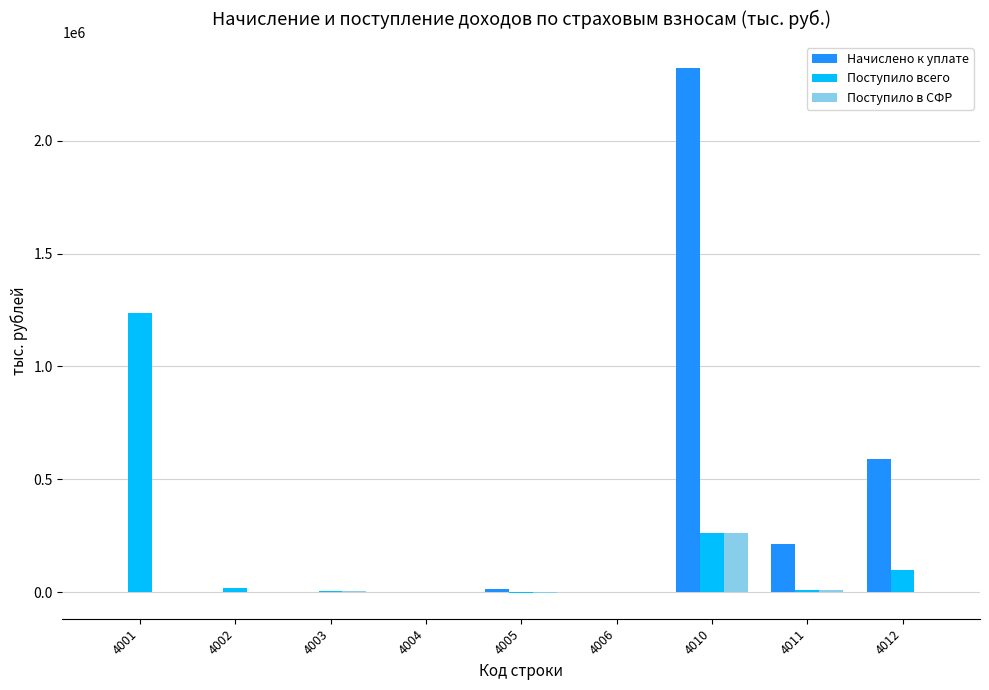

What is the maximum value shown in the chart?

2321711